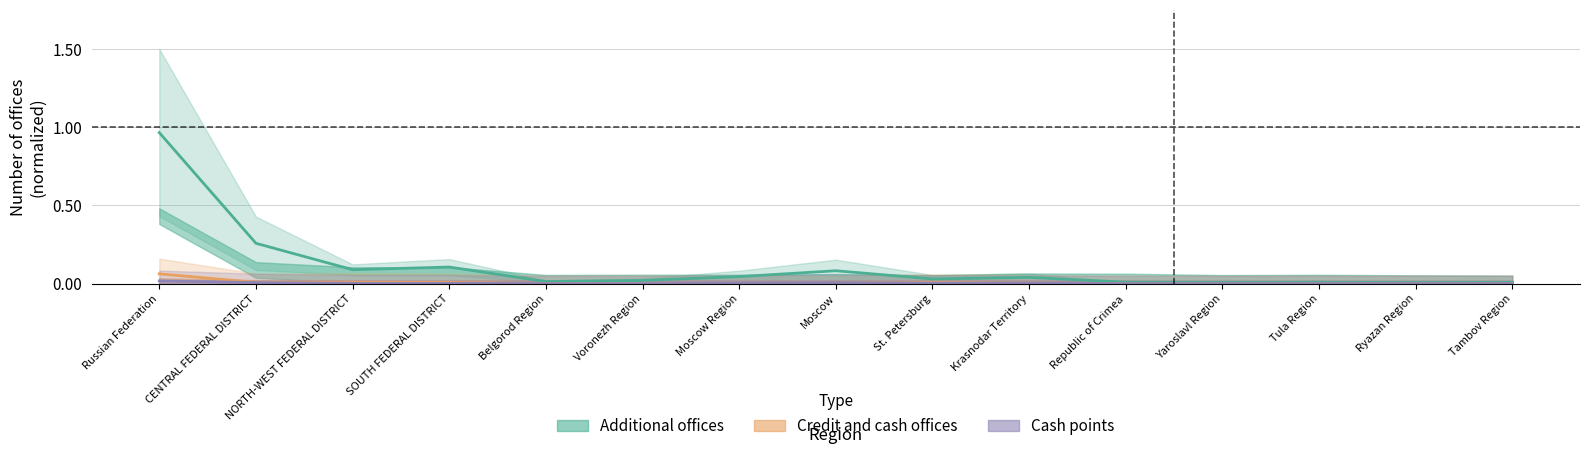

At how many categories does at least one series exceed 0?

15